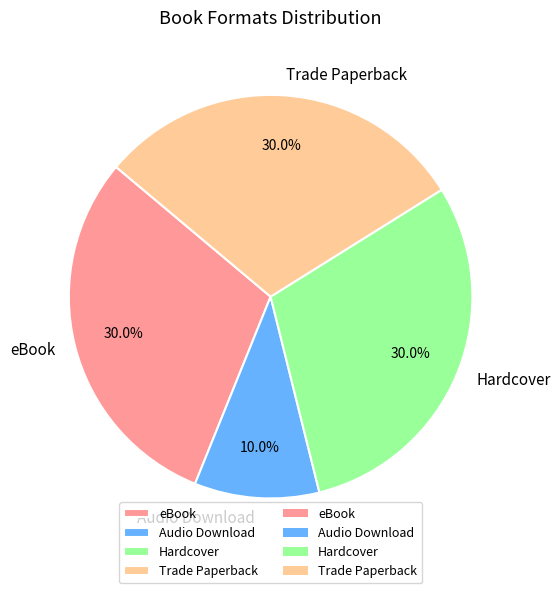

Approximately how many times larger is the value at eBook compared to Trade Paperback?

1.0